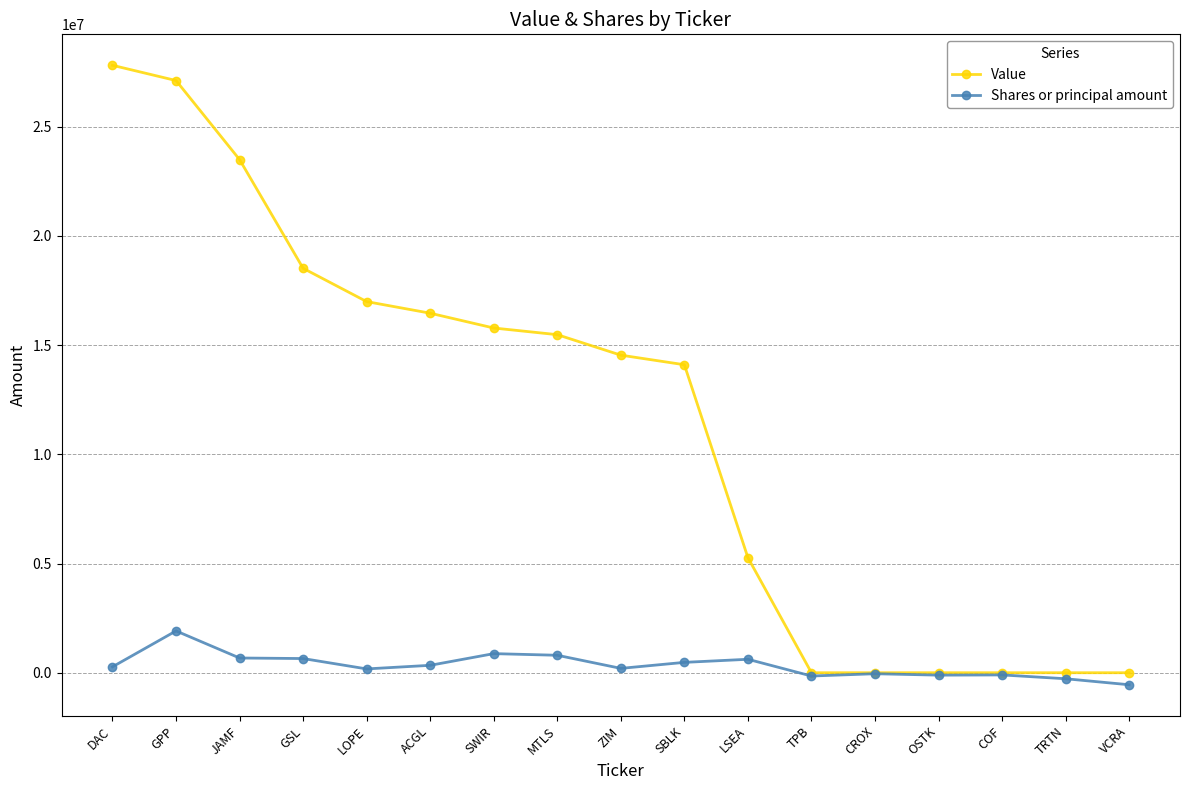

What is the label of the 5th point from the right?

CROX